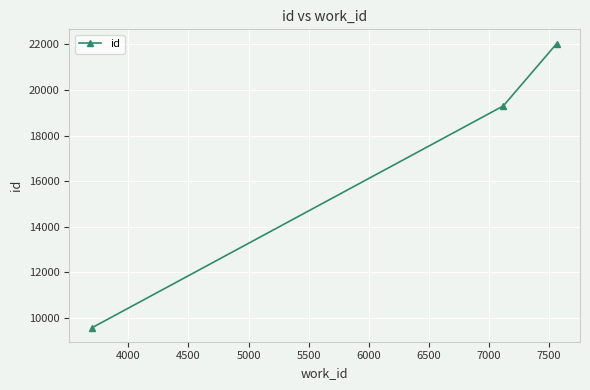

Is this an area chart (filled region under the line)?

No